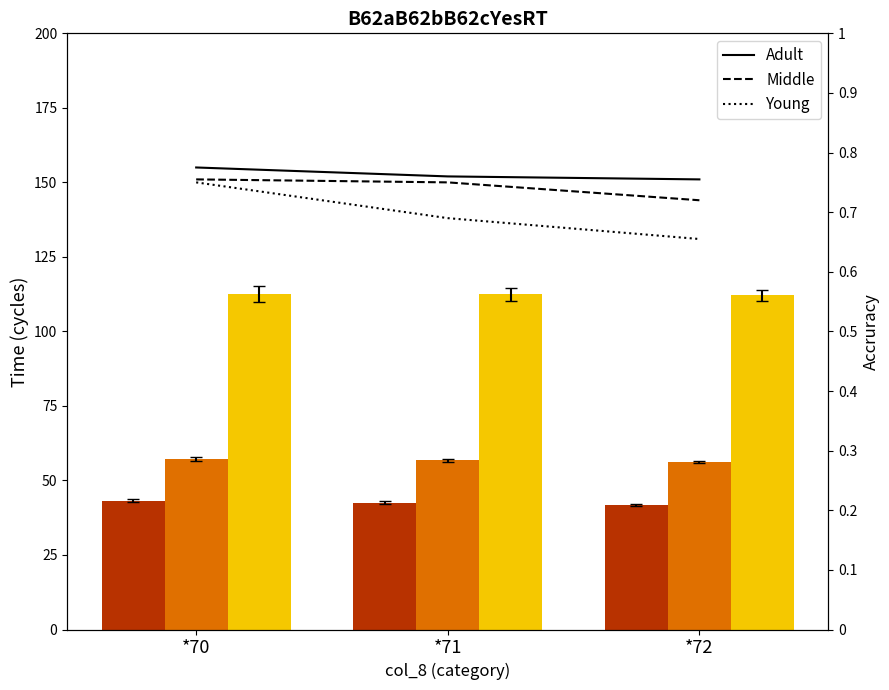

Which label corresponds to the smallest value in the chart?

*72